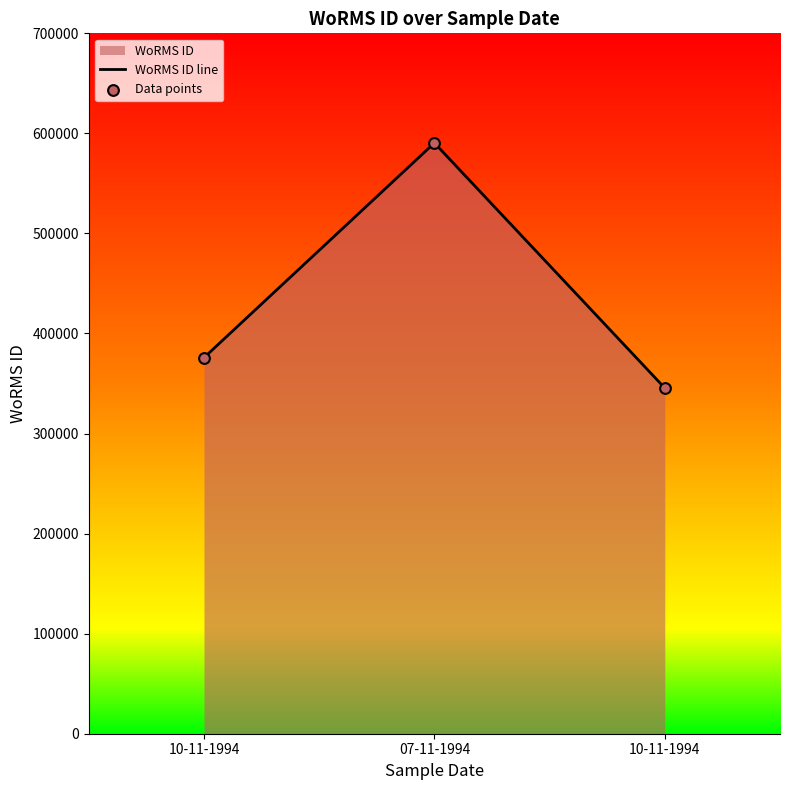

What is the total value across all series at 10-11-1994?

751712